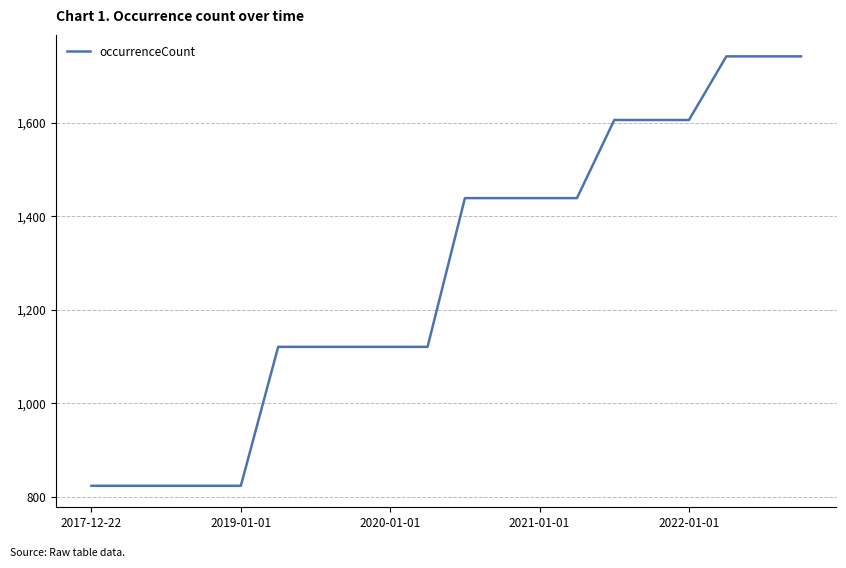

What is the minimum value shown in the chart?

824